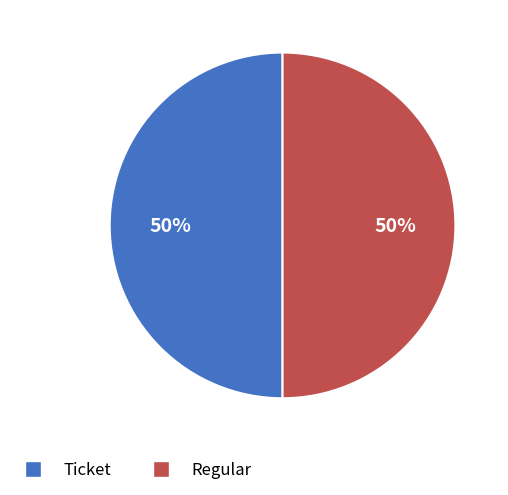

To the nearest percent, what portion does Ticket represent?

50%